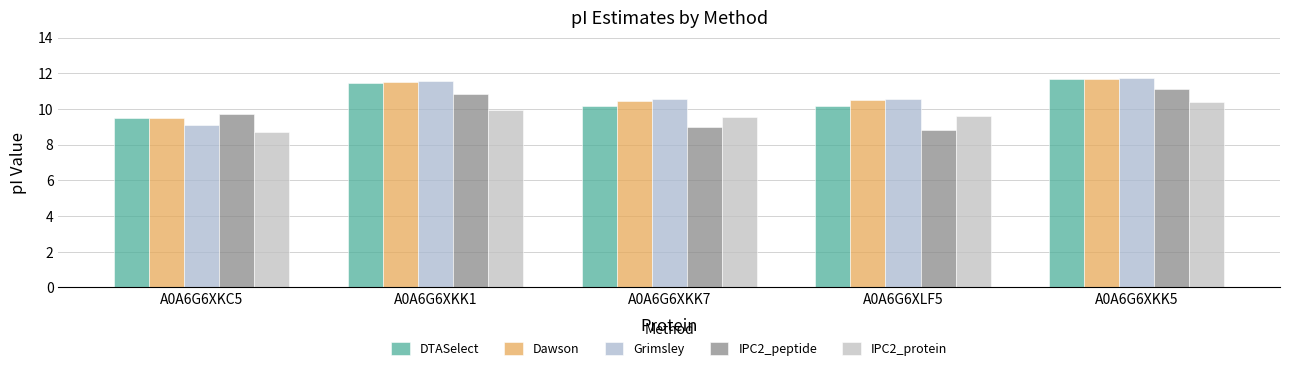

How many bars are there in each group?

5